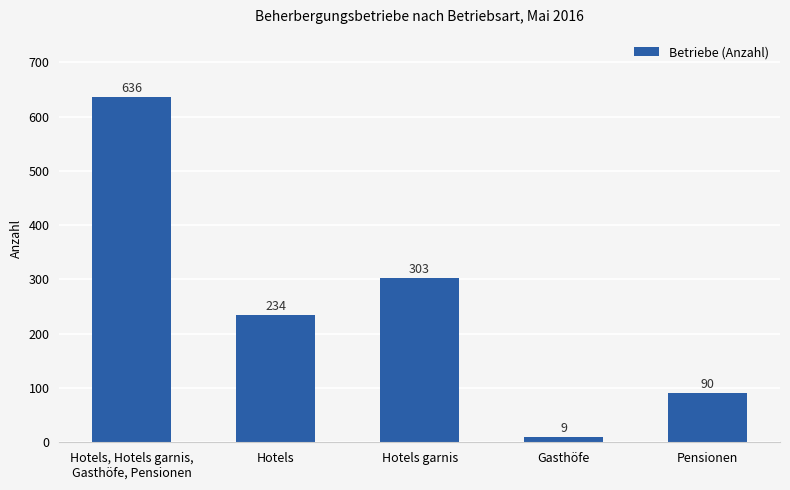

Which category has the lowest value across all series?

Gasthöfe